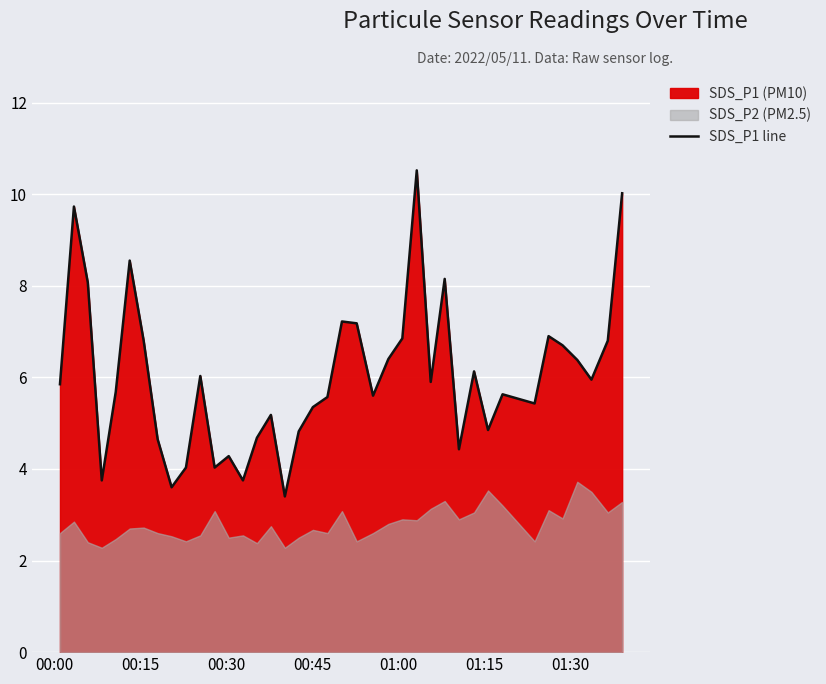

What is the highest value of the SDS_P1 line series?

10.5